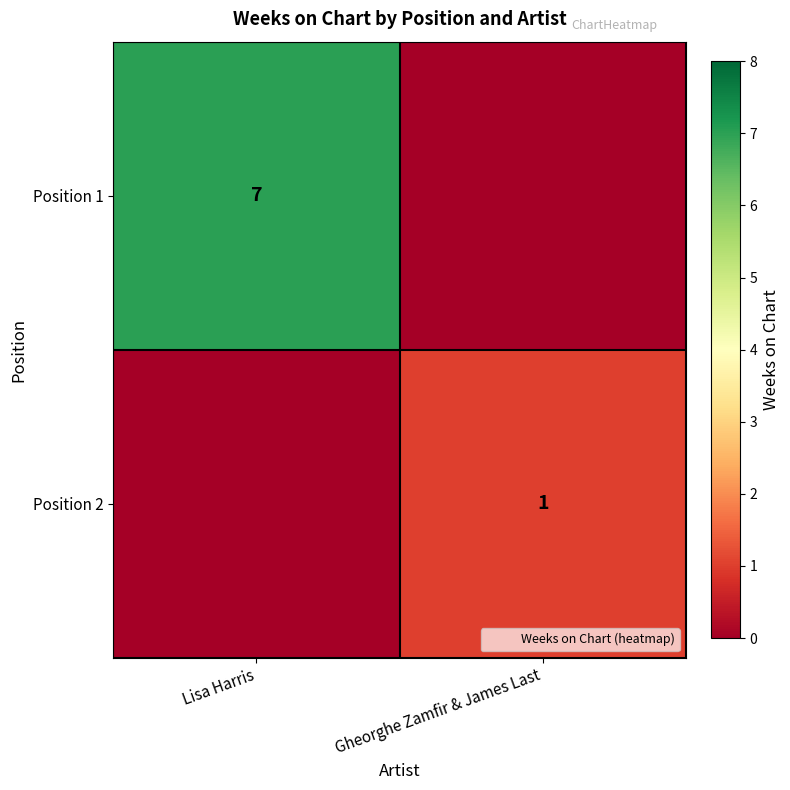

Is the value of Position 1 at Lisa Harris greater than the value of Position 2 at Gheorghe Zamfir & James Last?

Yes